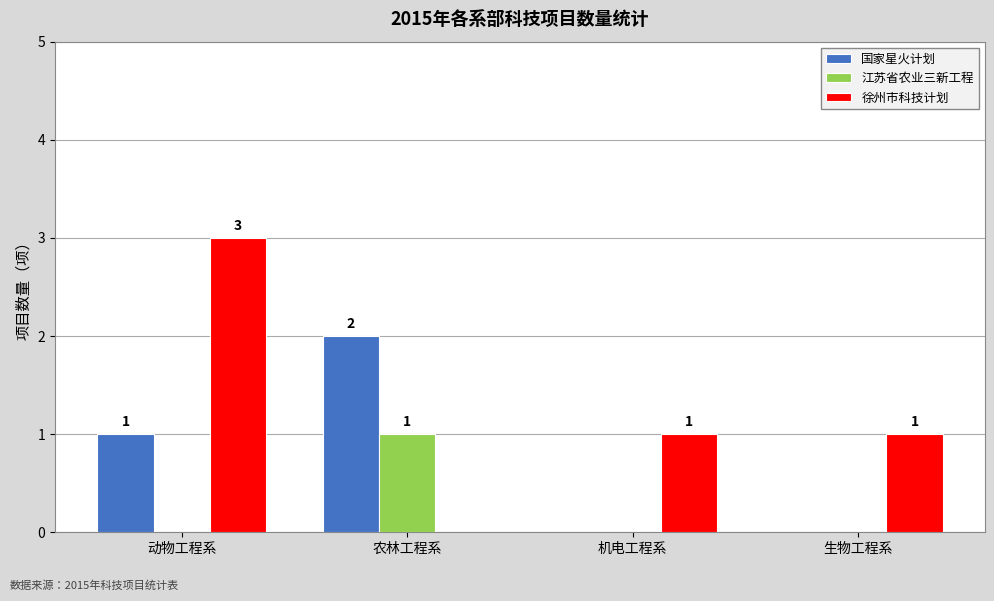

What is the average value of the 徐州市科技计划 series?

1